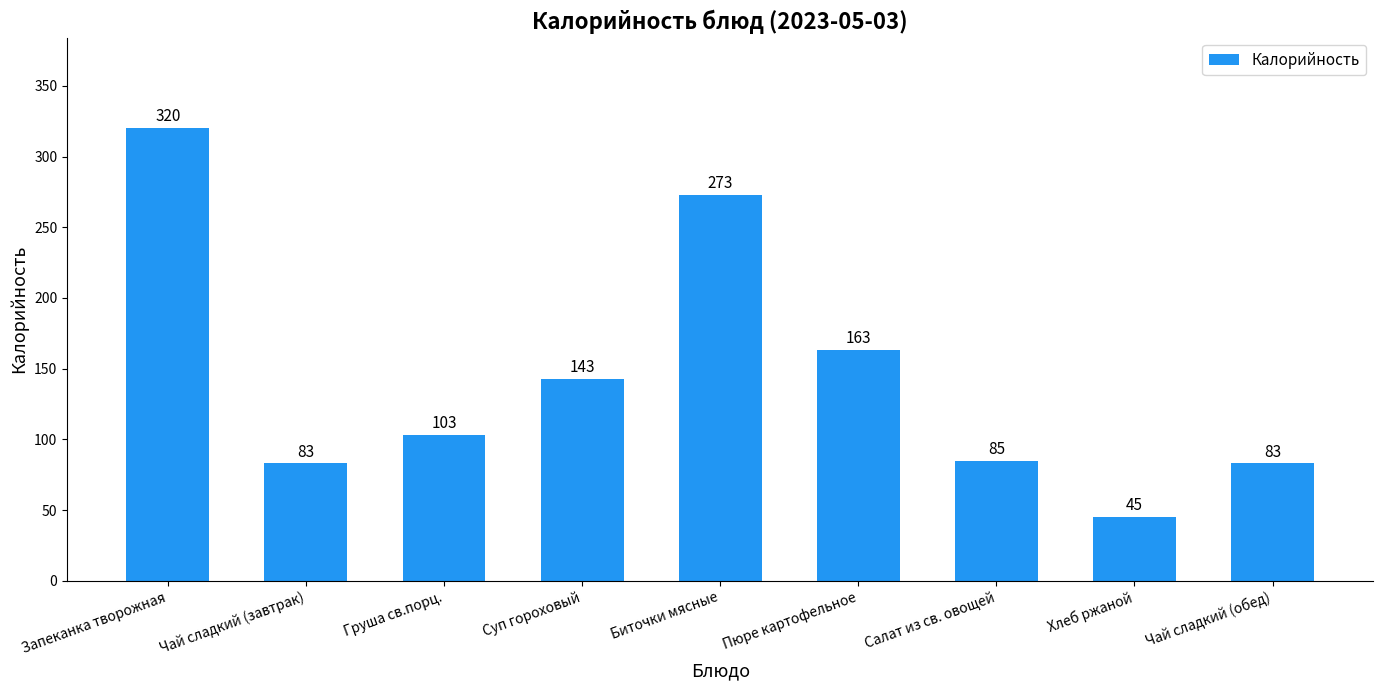

Are the bars grouped side by side (vs. stacked)?

No